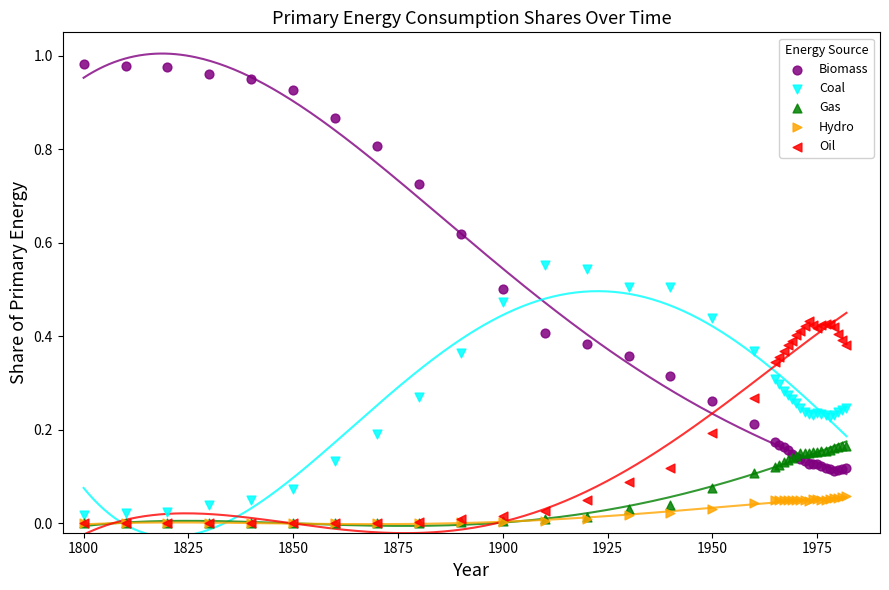

What are all the series names shown in the legend?

Biomass, Coal, Gas, Hydro, Oil